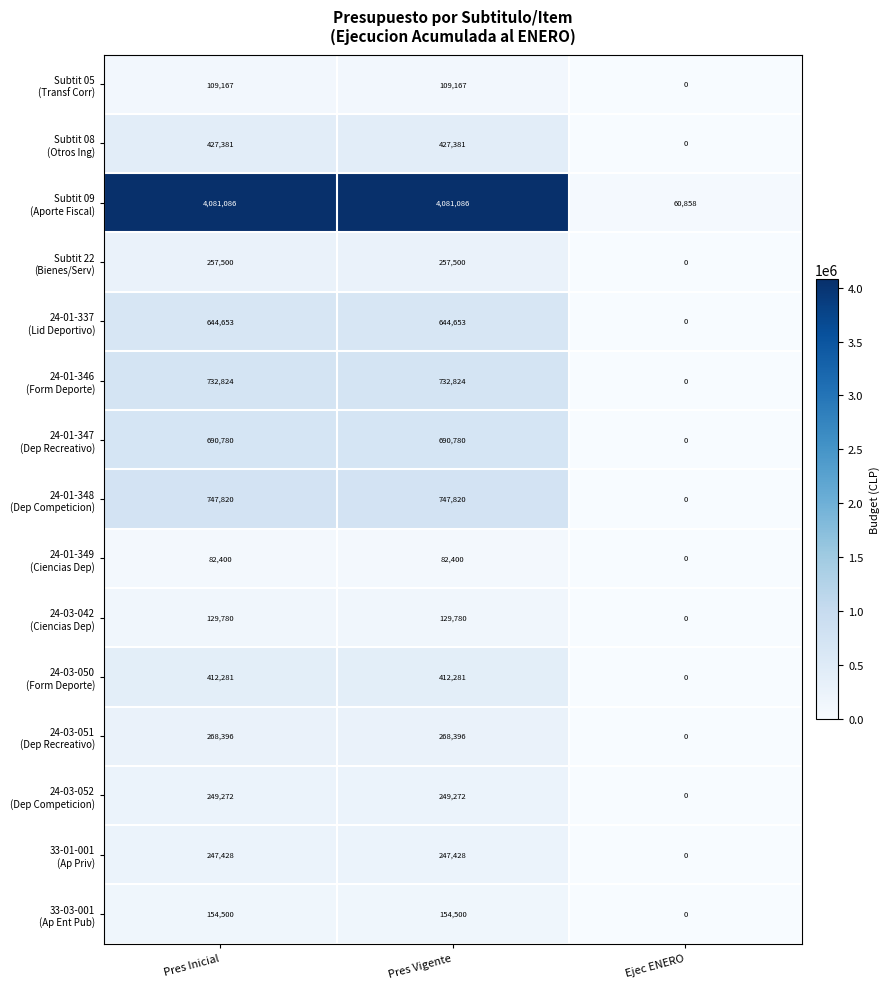

At how many categories does at least one series exceed 16058?

3